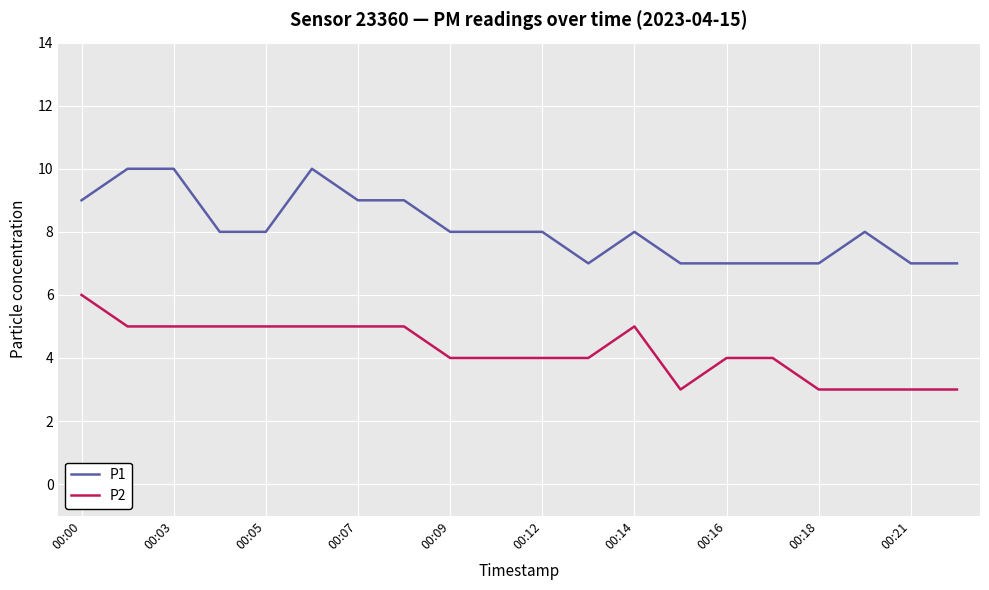

True or false: P1 has more than 2 interior local peaks.

True